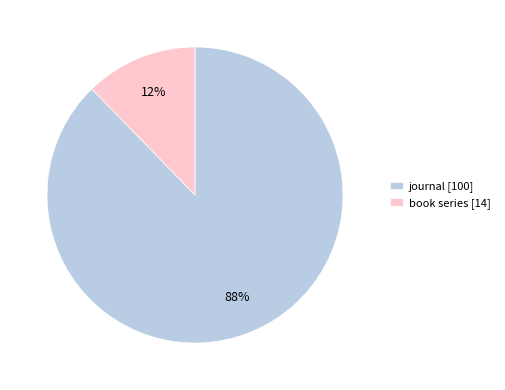

To the nearest percent, what portion does journal represent?

88%